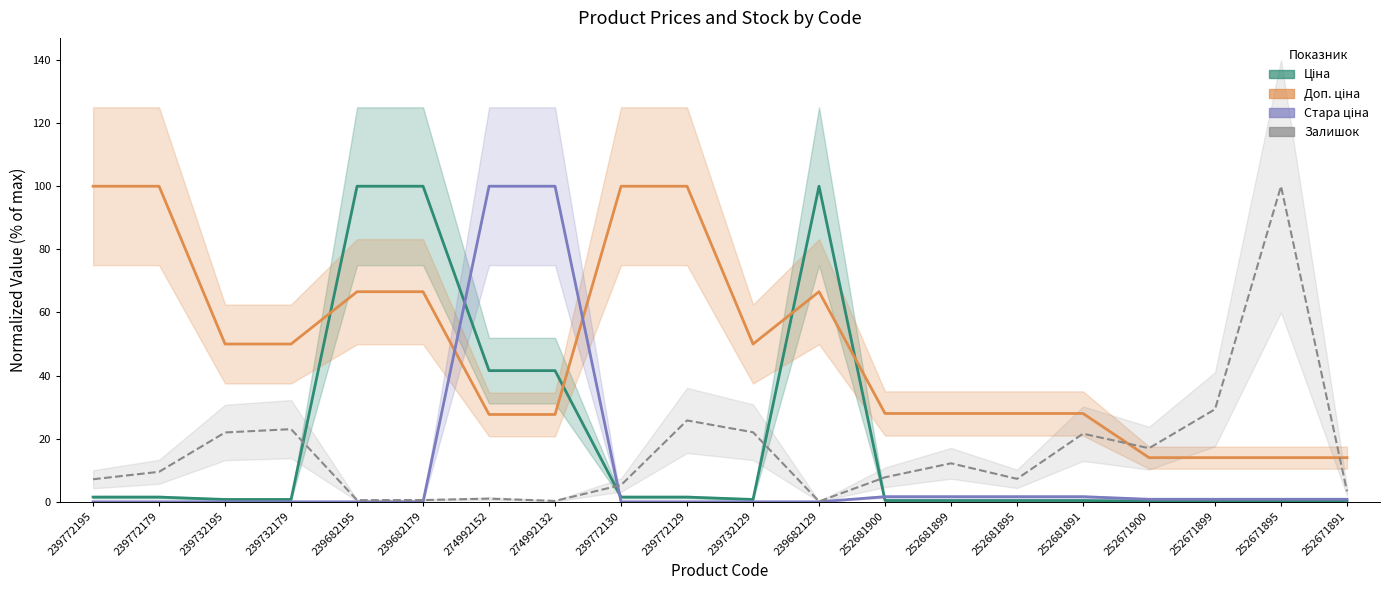

Which series has the widest spread of values?

Стара ціна